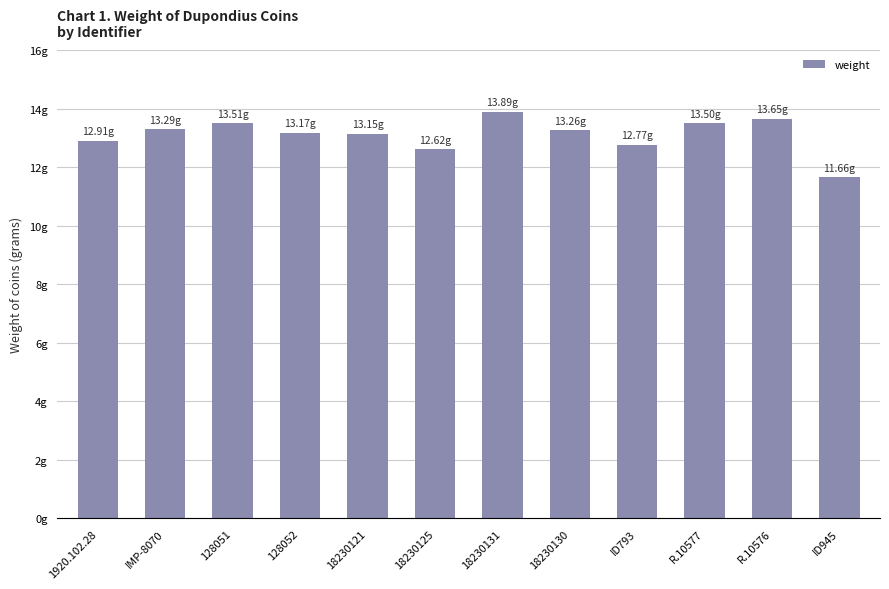

Rank the categories by value from lowest to highest.

ID945, 18230125, ID793, 1920.102.28, 18230121, 128052, 18230130, IMP-8070, R.10577, 128051, R.10576, 18230131